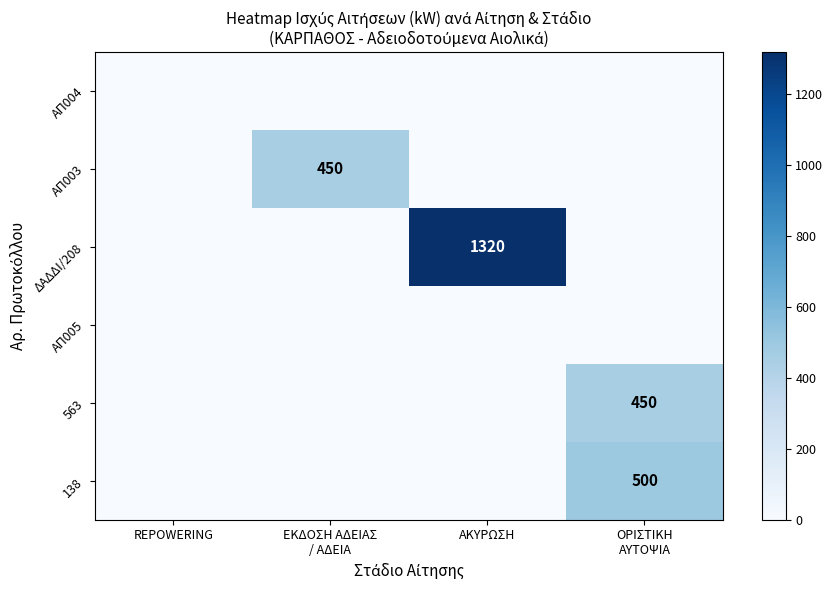

At which label does ΑΠ005 reach its minimum?

REPOWERING